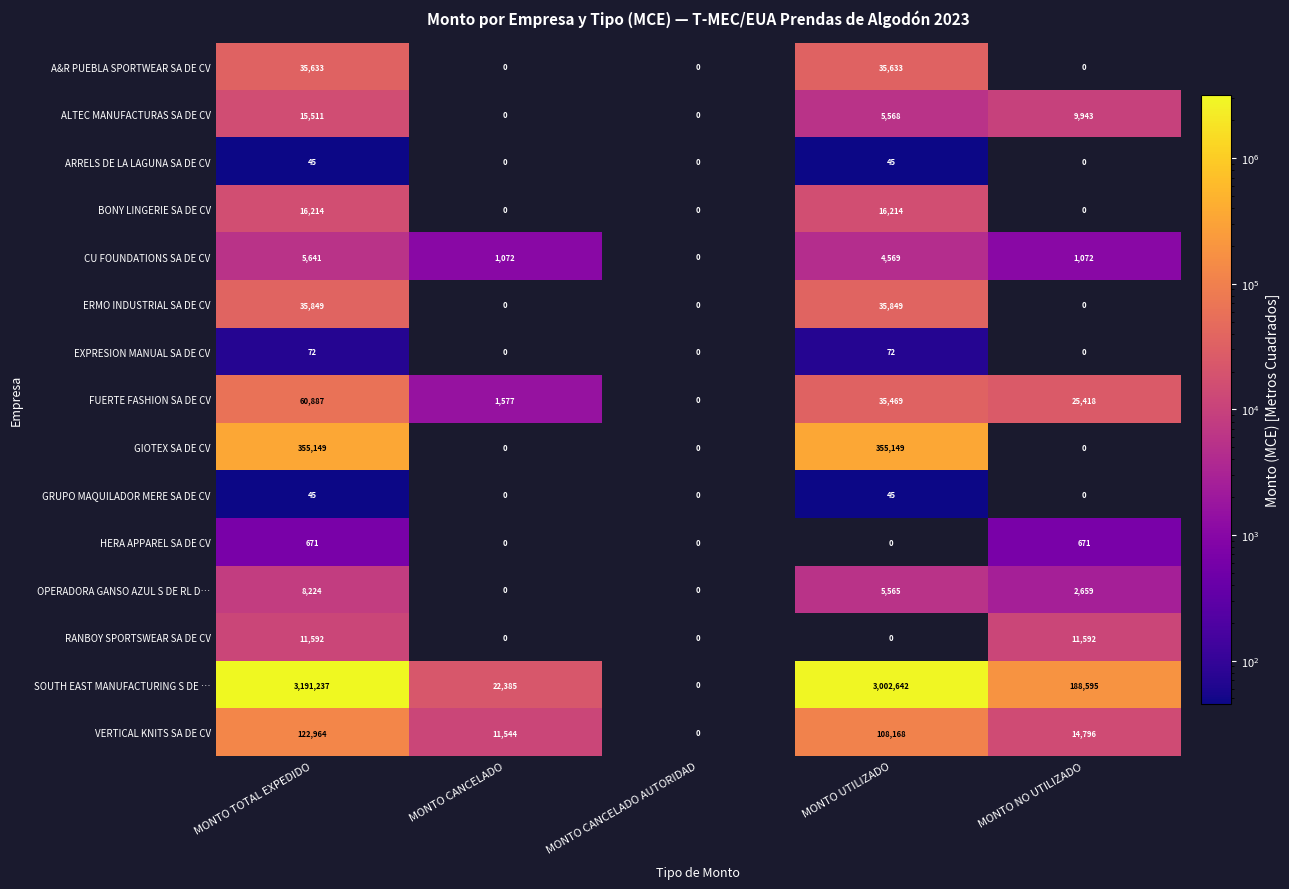

Is it true that OPERADORA GANSO AZUL S DE RL D… equals 12219 at MONTO TOTAL EXPEDIDO?

False